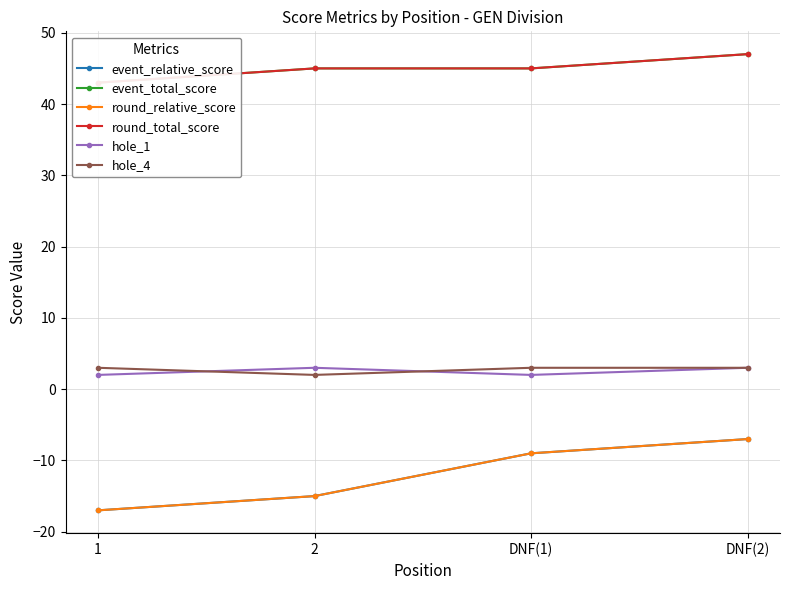

Which series has the largest total across all categories?

event_total_score